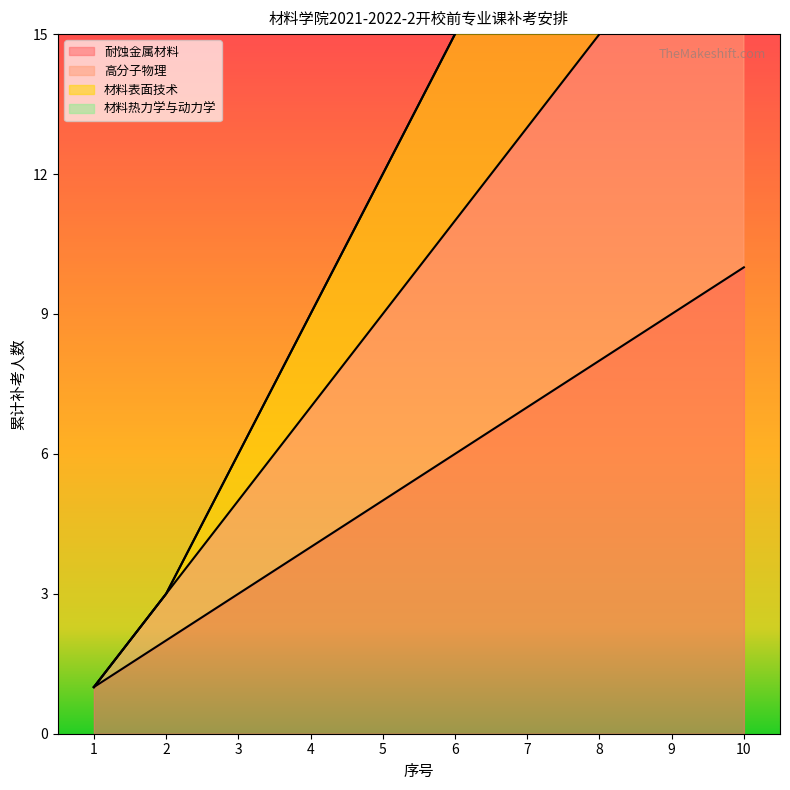

True or false: 材料表面技术 has a value of 12 at 5.

True